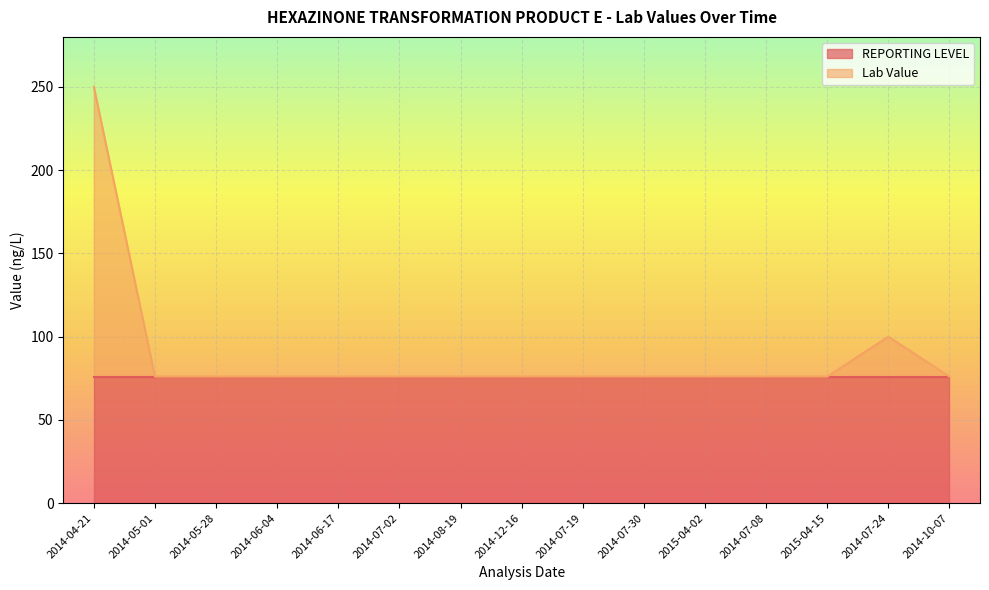

List the labels in order of value, smallest first.

2014-05-01, 2014-05-28, 2014-06-04, 2014-06-17, 2014-07-02, 2014-08-19, 2014-12-16, 2014-07-19, 2014-07-30, 2015-04-02, 2014-07-08, 2015-04-15, 2014-10-07, 2014-07-24, 2014-04-21